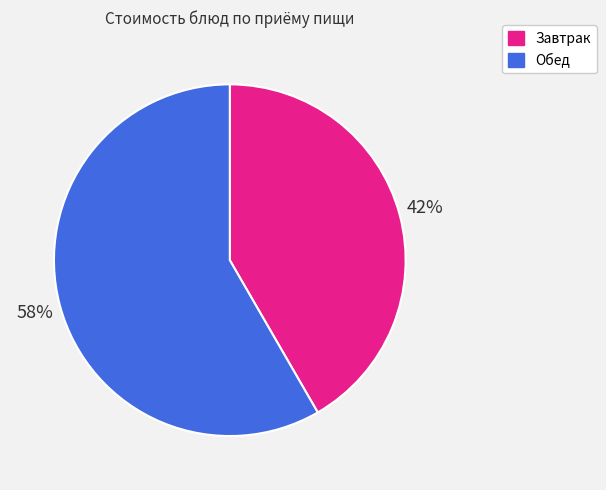

To the nearest percent, what is the combined percentage of Завтрак and Обед?

100%